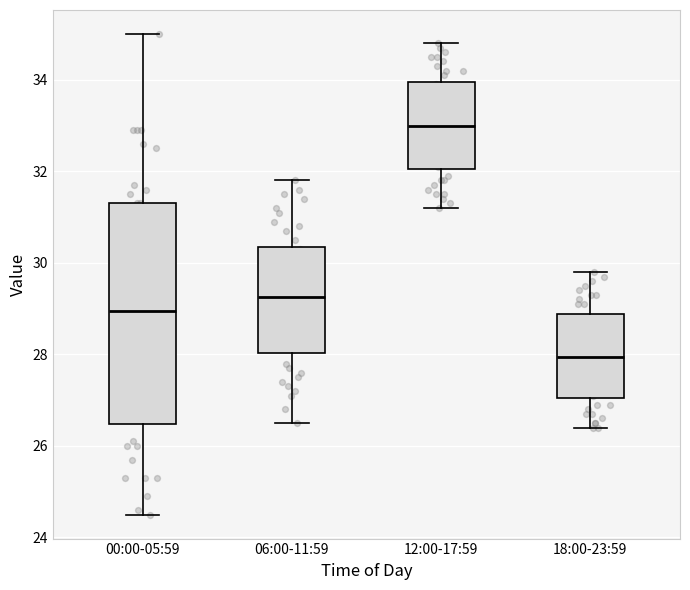

Which box's median line is the lowest?

18:00-23:59